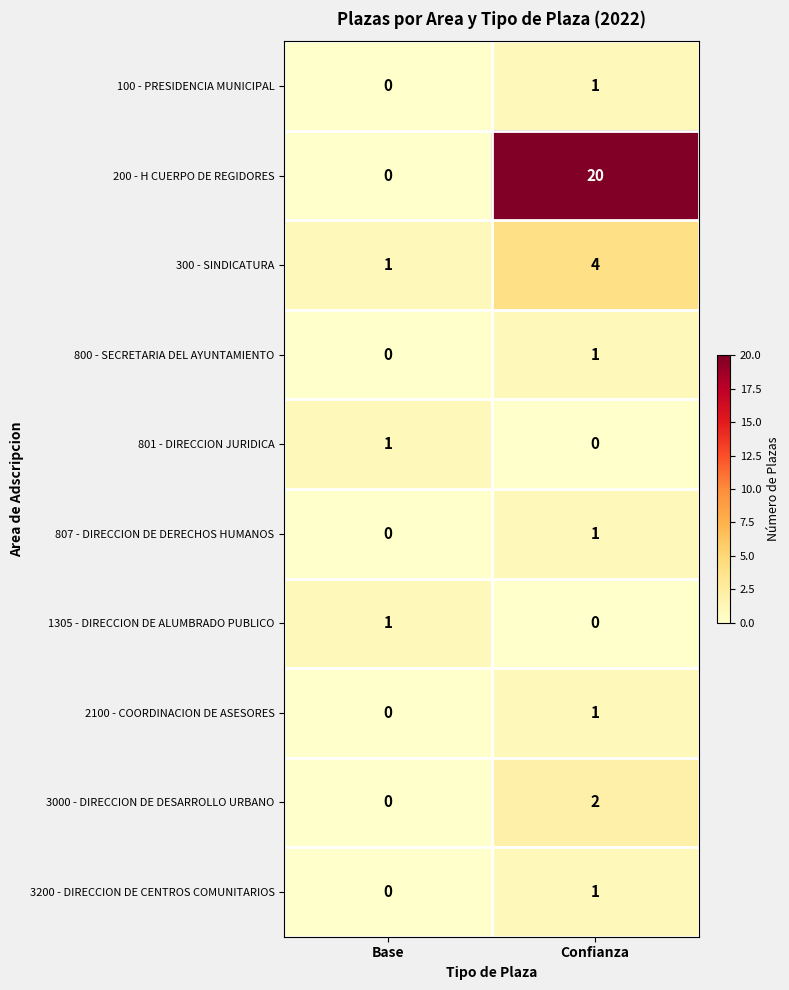

Rank the categories by 300 - SINDICATURA value from highest to lowest.

Confianza, Base